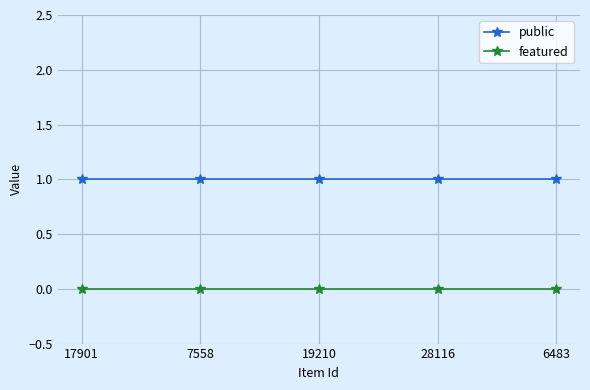

What is the total value across all series at 17901?

1